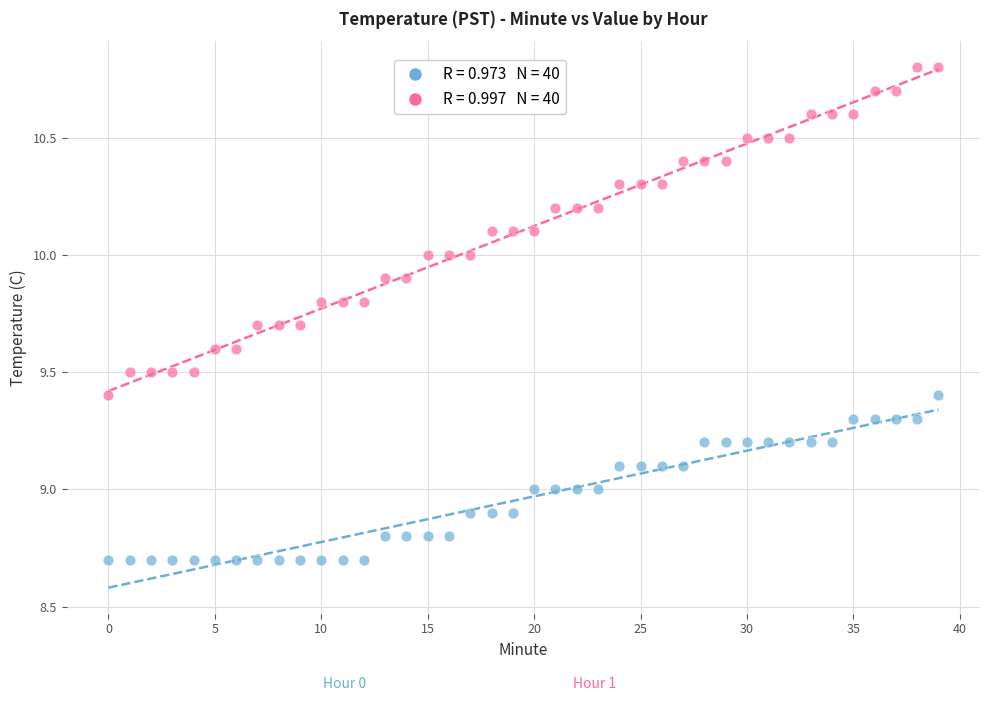

How many data points are displayed?

80